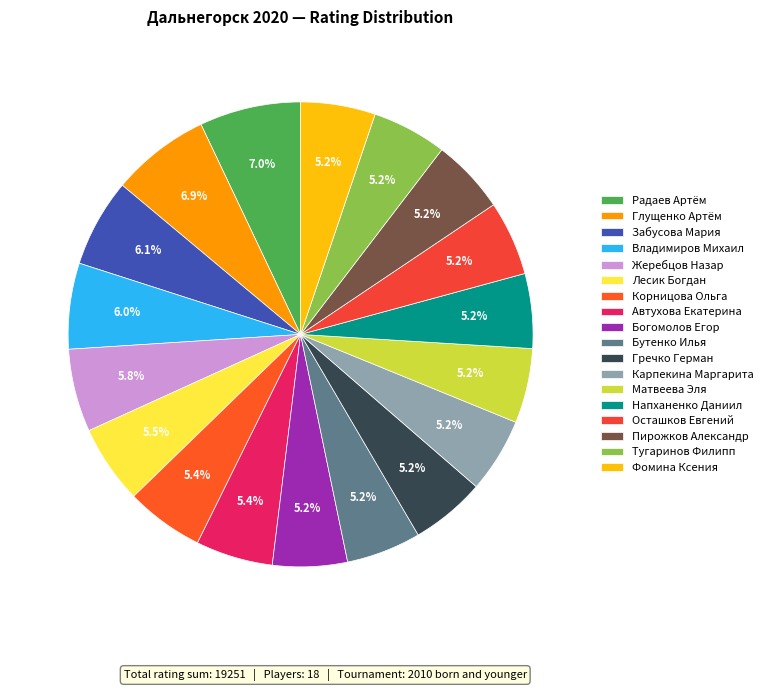

Rank the categories by value from highest to lowest.

Радаев Артём, Глущенко Артём, Забусова Мария, Владимиров Михаил, Жеребцов Назар, Лесик Богдан, Корницова Ольга, Автухова Екатерина, Богомолов Егор, Бутенко Илья, Гречко Герман, Карпекина Маргарита, Матвеева Эля, Напханенко Даниил, Осташков Евгений, Пирожков Александр, Тугаринов Филипп, Фомина Ксения